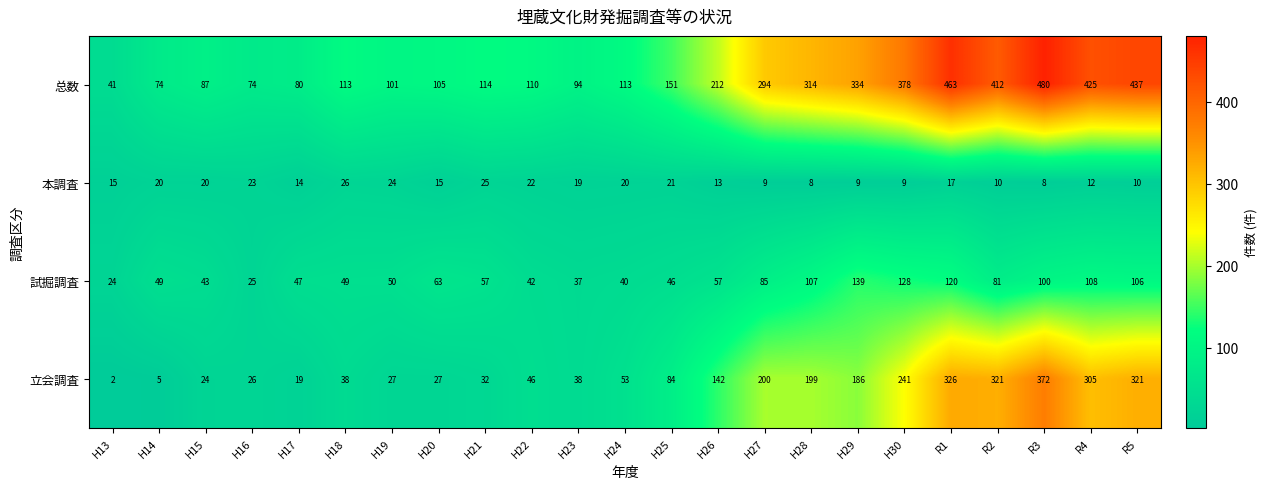

What is the minimum value shown in the chart?

2